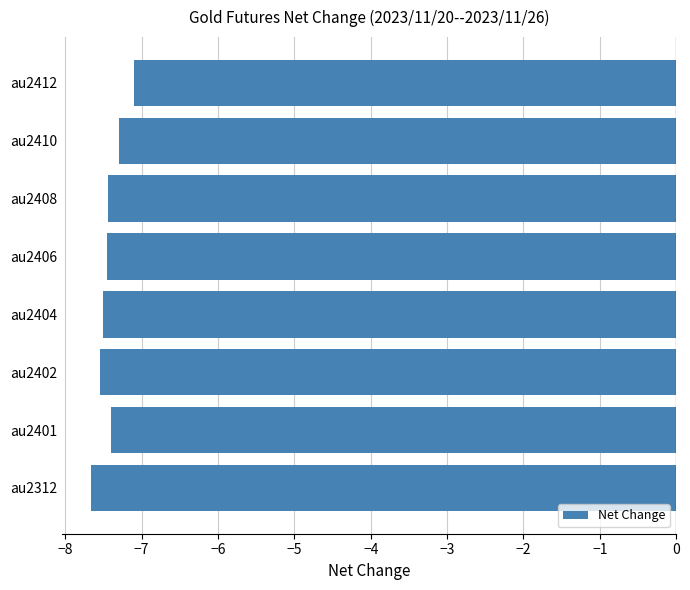

At which category does the chart reach its peak across all series?

au2412